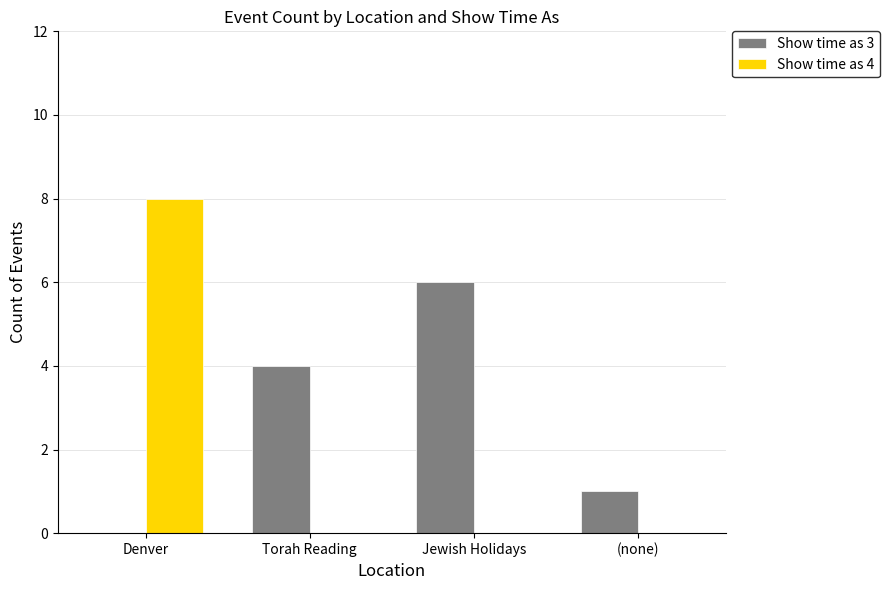

What is the sum of the Show time as 3 values at (none) and Jewish Holidays?

7